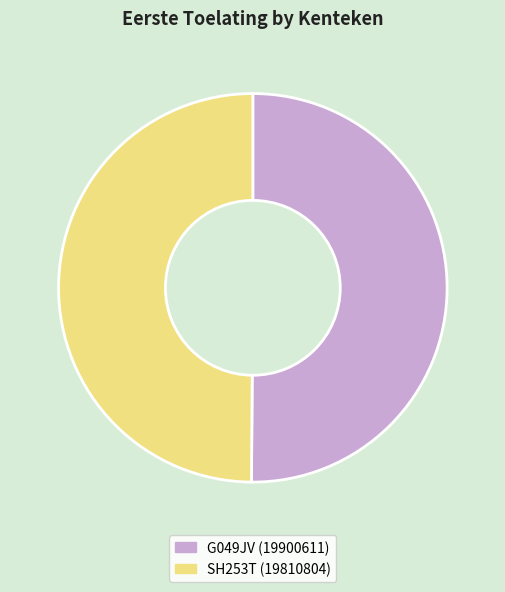

Do G049JV and SH253T together represent more than half of the pie?

Yes